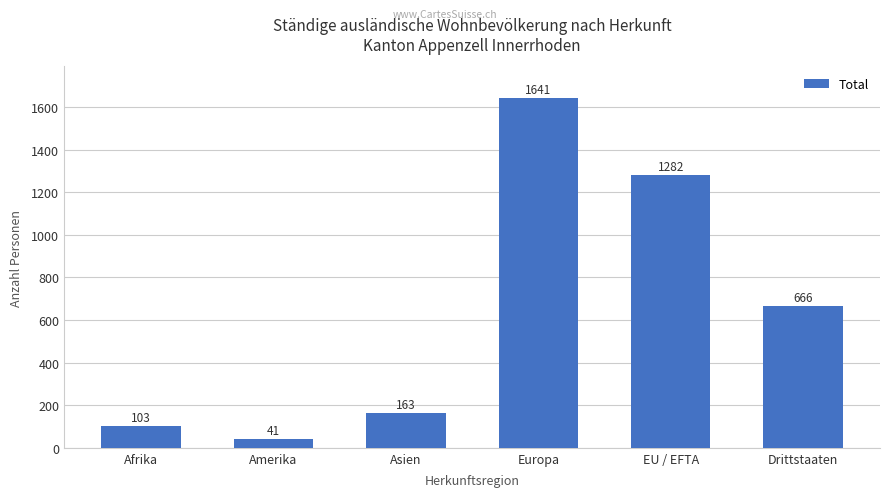

What is the difference between the values at Amerika and Europa?

1600